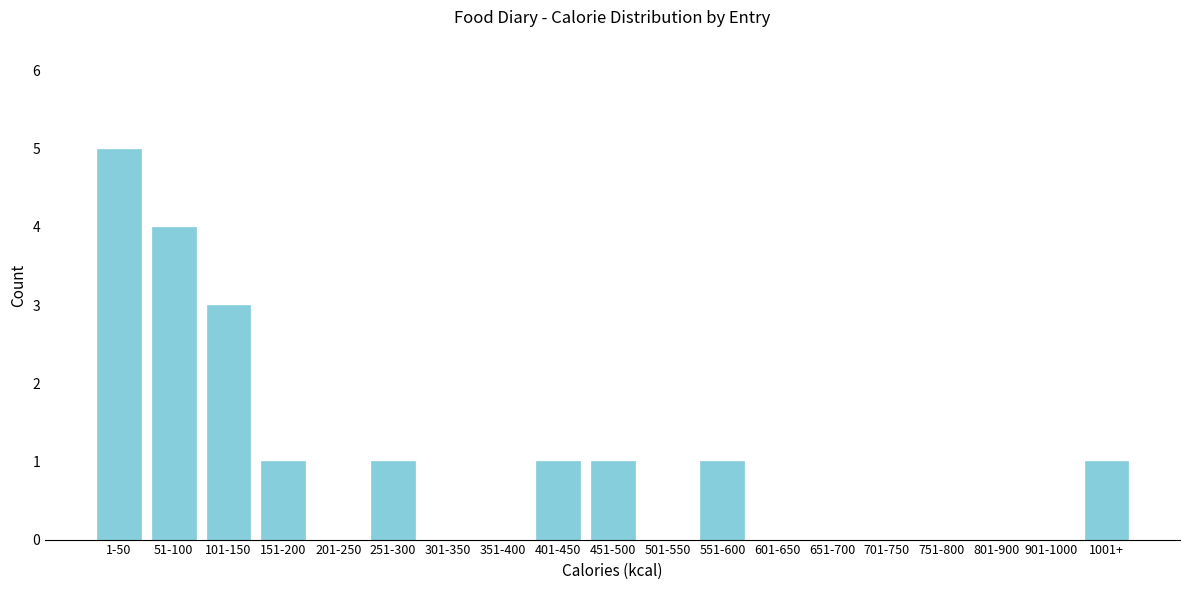

Reading left to right, transcribe all the data shown in this chart.

1-50=5	51-100=4	101-150=3	151-200=1	201-250=0	251-300=1	301-350=0	351-400=0	401-450=1	451-500=1	501-550=0	551-600=1	601-650=0	651-700=0	701-750=0	751-800=0	801-900=0	901-1000=0	1001+=1